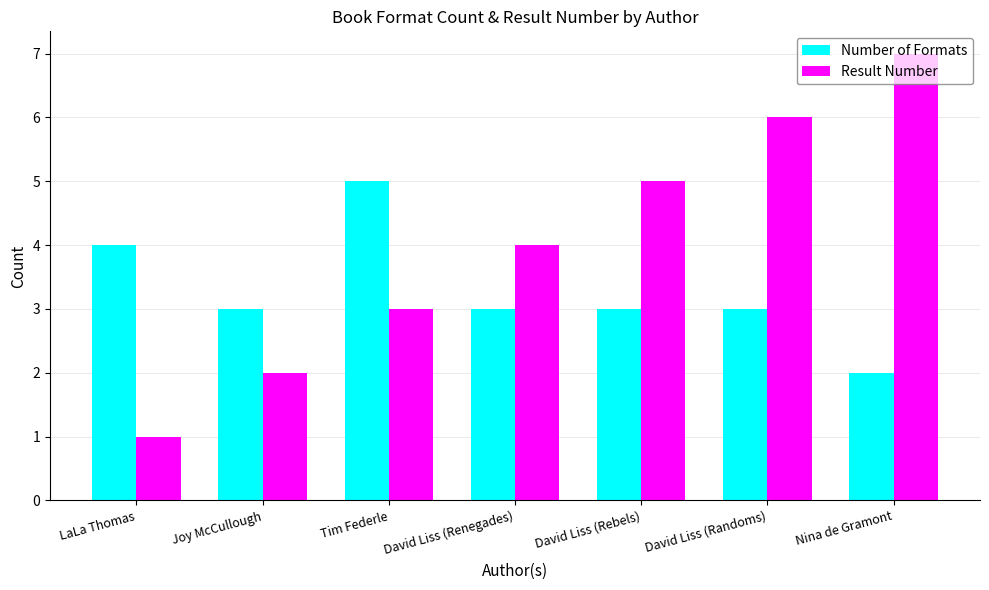

Reading left to right, transcribe all the data shown in this chart.

Number of Formats: LaLa Thomas=4	Joy McCullough=3	Tim Federle=5	David Liss (Renegades)=3	David Liss (Rebels)=3	David Liss (Randoms)=3	Nina de Gramont=2
Result Number: LaLa Thomas=1	Joy McCullough=2	Tim Federle=3	David Liss (Renegades)=4	David Liss (Rebels)=5	David Liss (Randoms)=6	Nina de Gramont=7